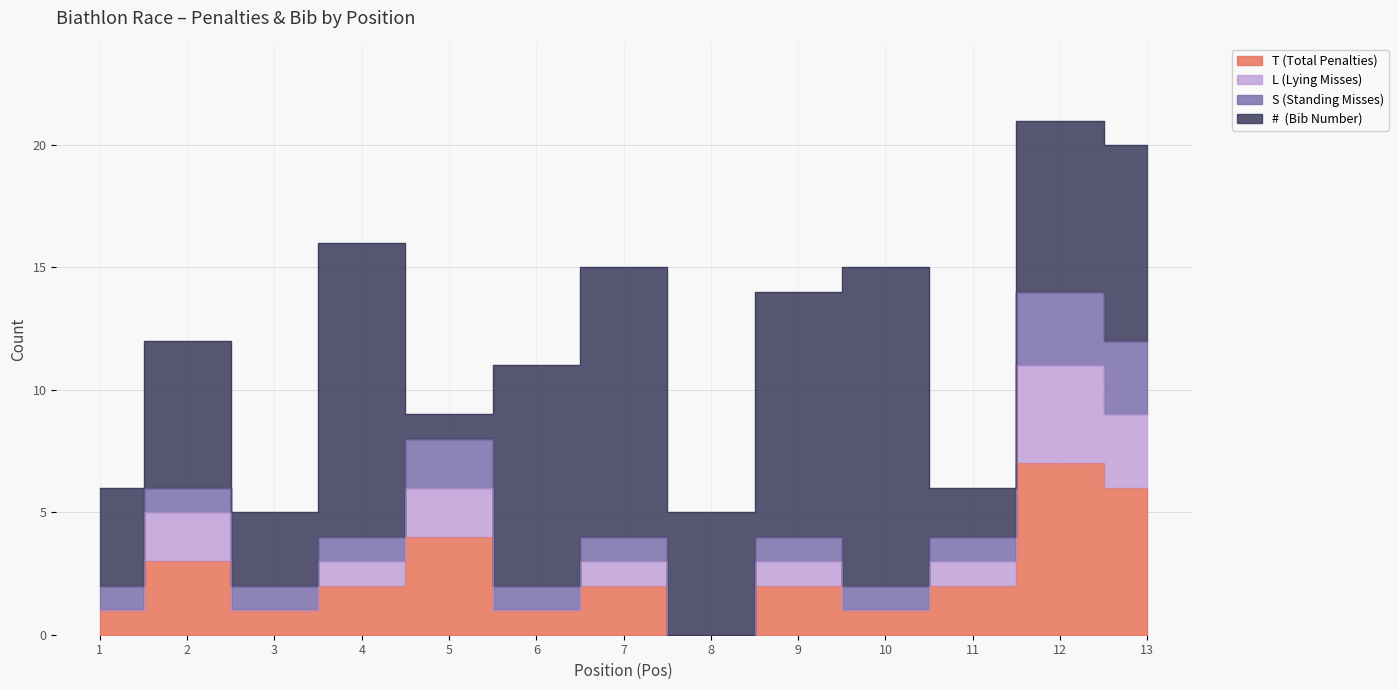

Is it true that T (Total Penalties) equals 2 at 9?

True